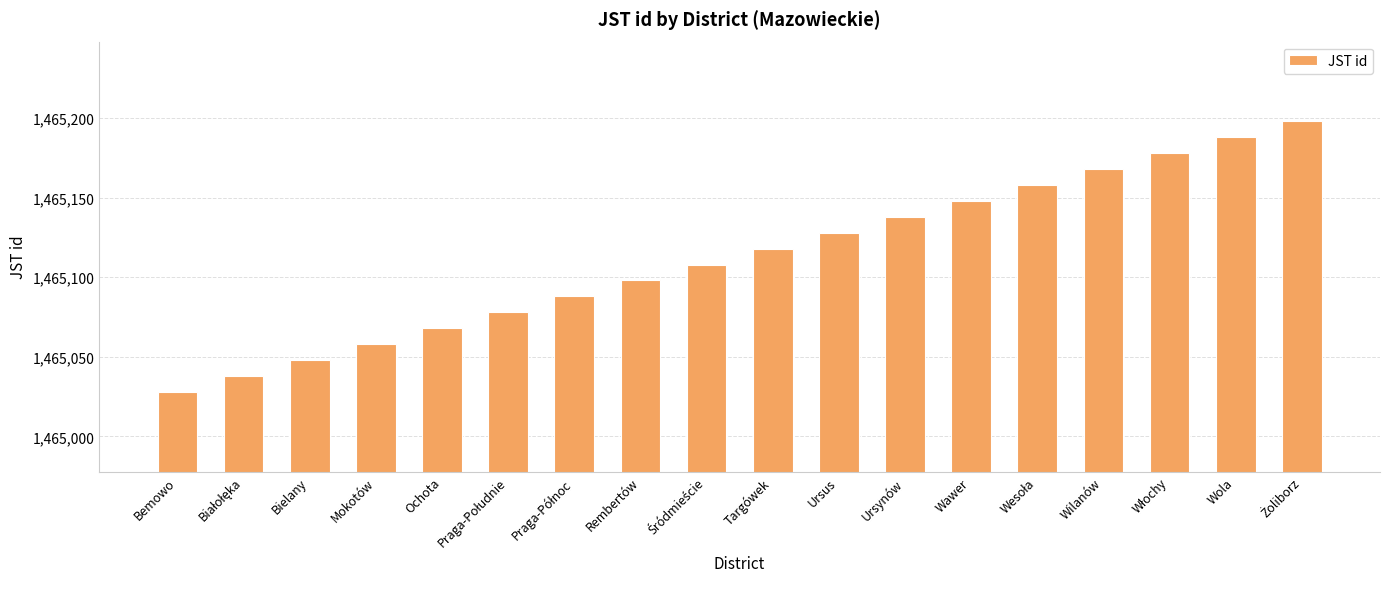

How many series are shown in this chart?

1